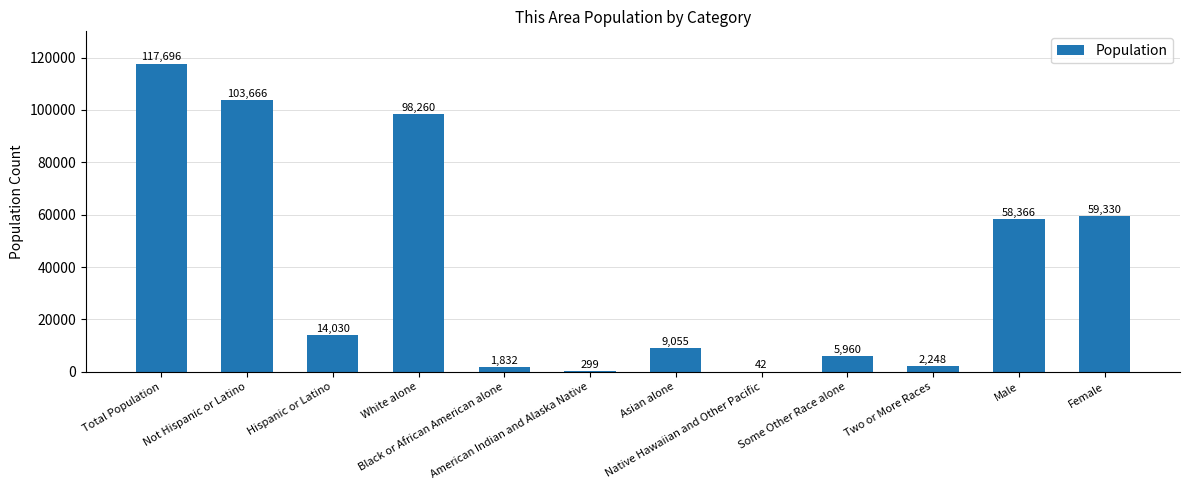

What is the greatest value displayed?

117696